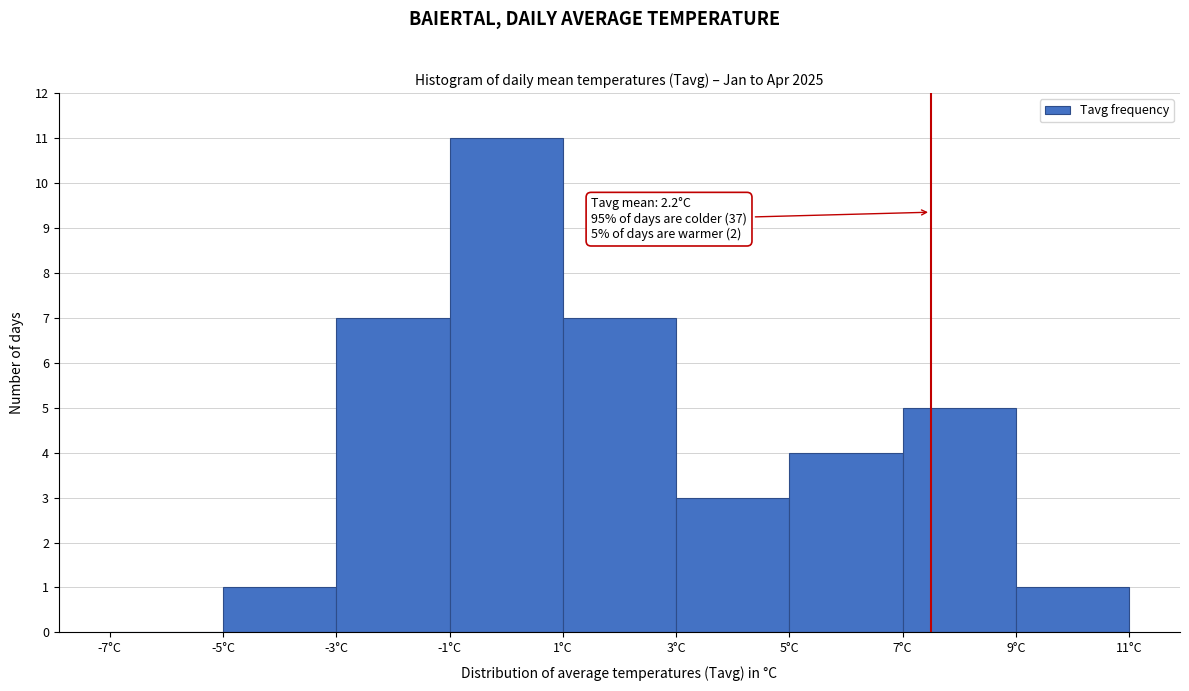

Over which range of the x-axis is the bar tallest?

-1 to 1